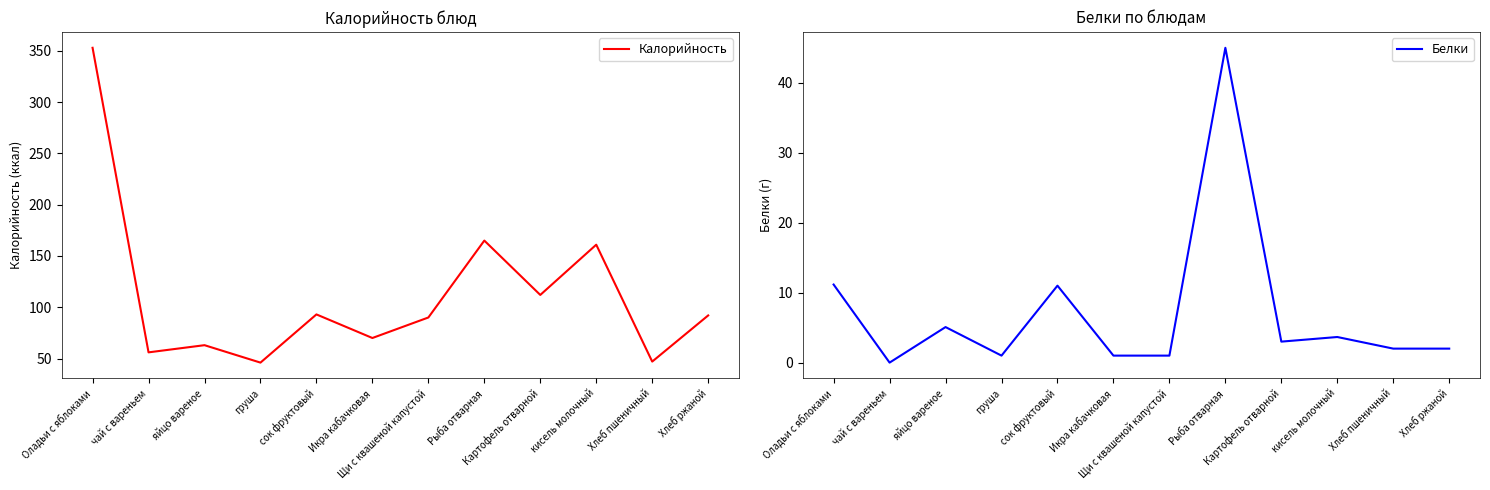

At which label is Белки closest to 22?

Оладьи с яблоками